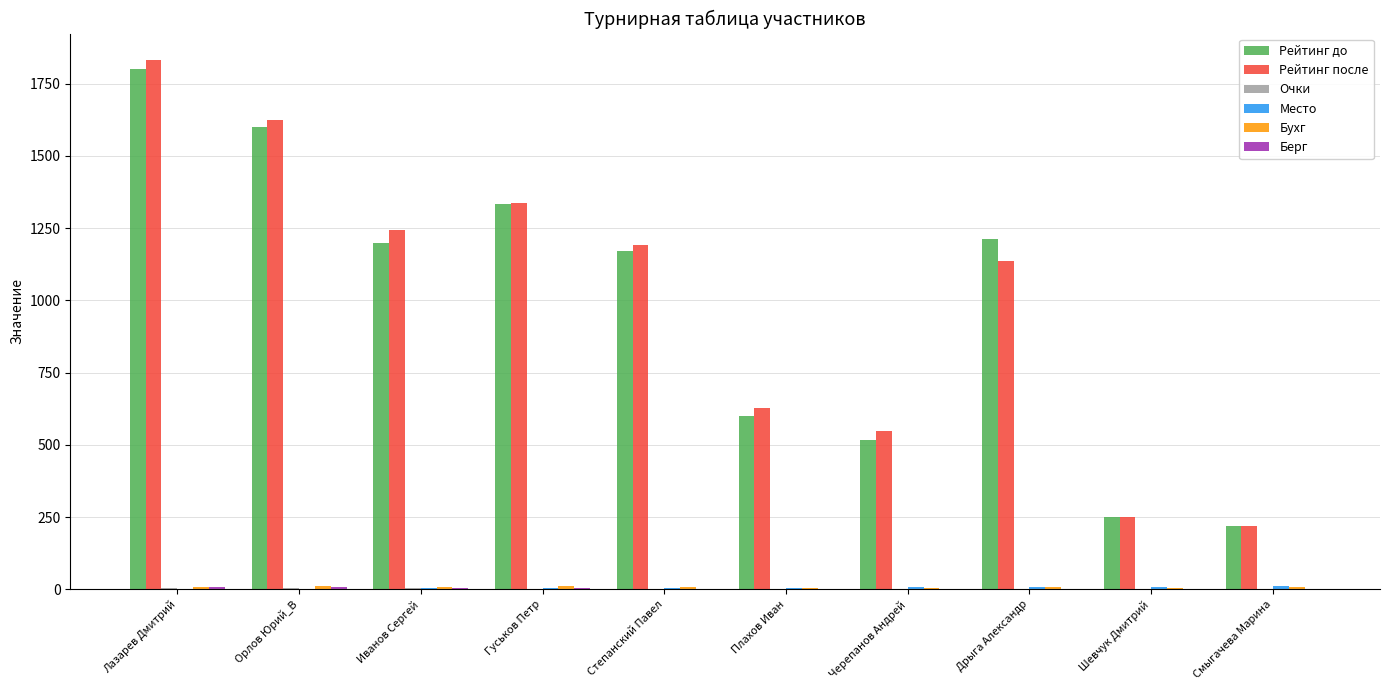

At which category is the sum across all series the highest?

Лазарев Дмитрий